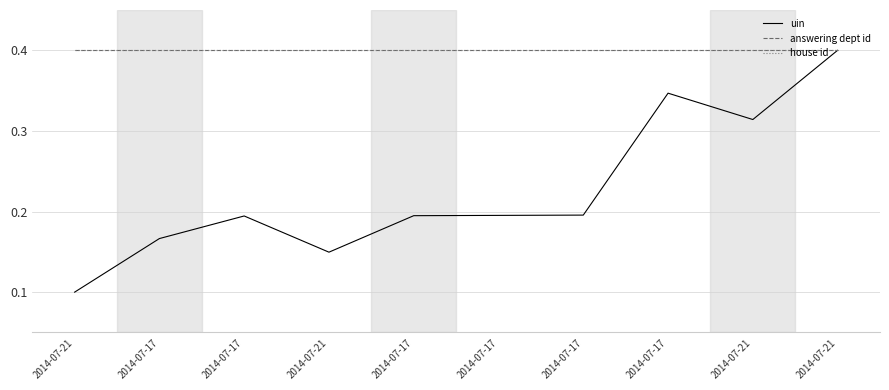

Does the chart display data point markers on the line(s)?

No